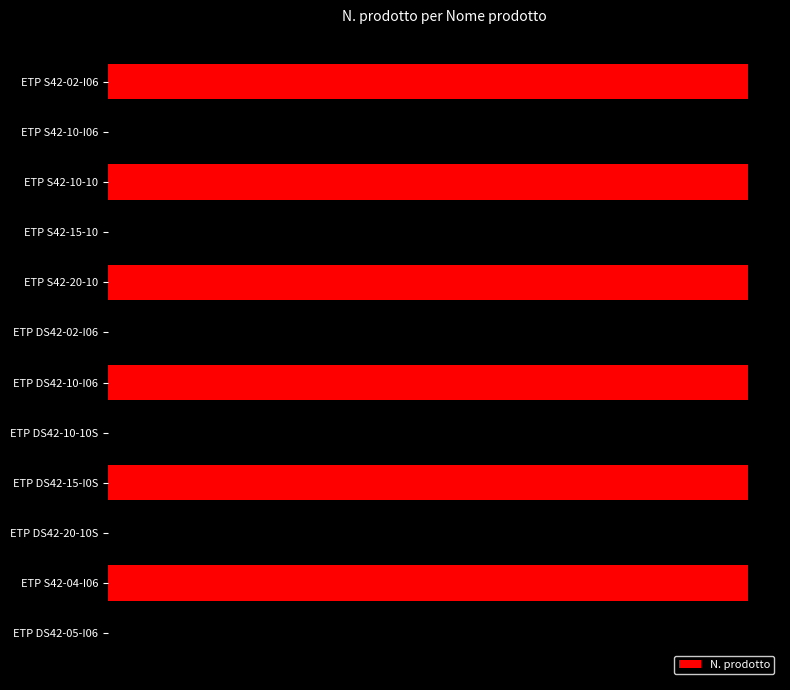

Rank the categories by value from highest to lowest.

ETP DS42-20-10S, ETP DS42-15-I0S, ETP DS42-10-10S, ETP DS42-10-I06, ETP DS42-05-I06, ETP DS42-02-I06, ETP S42-20-10, ETP S42-15-10, ETP S42-10-10, ETP S42-10-I06, ETP S42-04-I06, ETP S42-02-I06